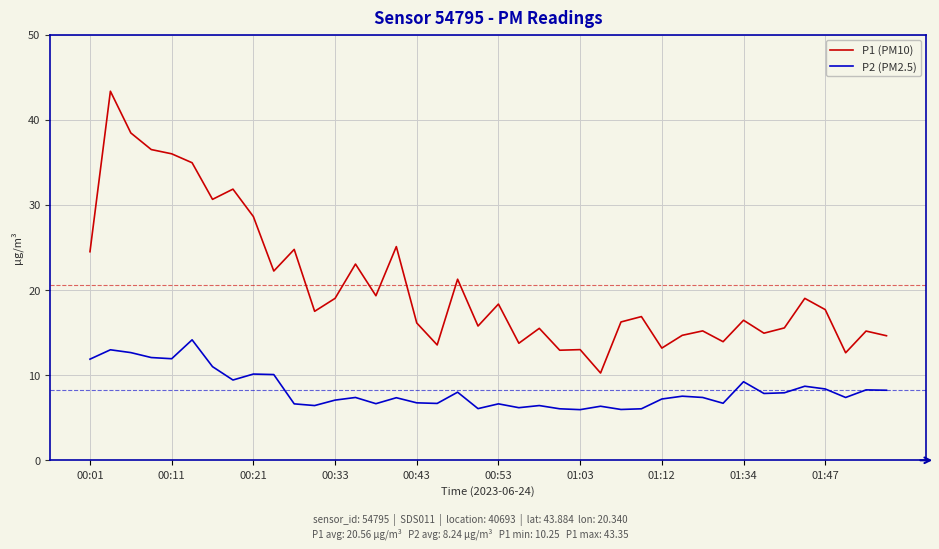

Which series has the largest total across all categories?

P1 (PM10)